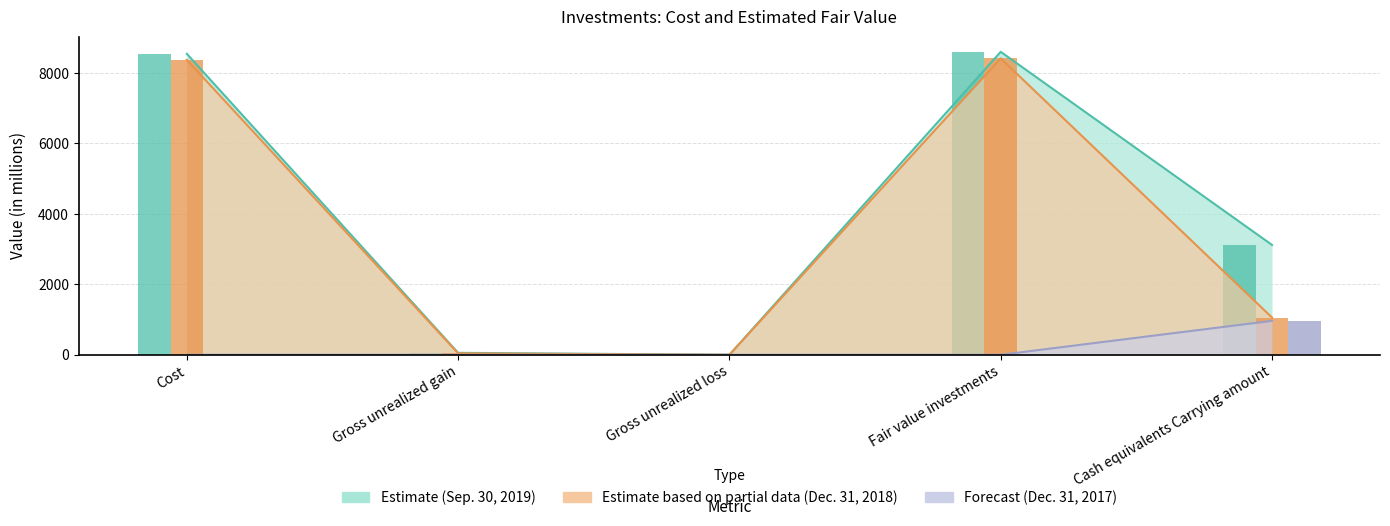

Read the Forecast (Dec. 31, 2017) value at Cash equivalents Carrying amount.

963